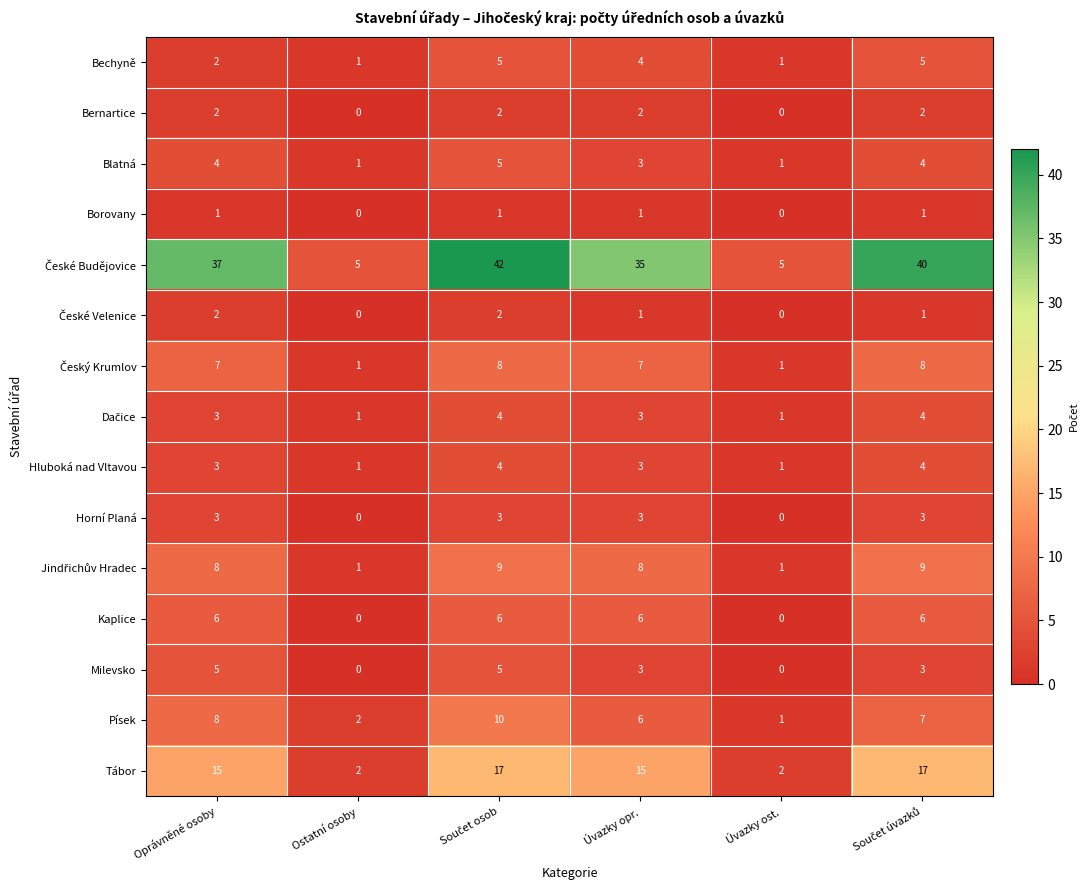

What is the sum of all Milevsko values?

16